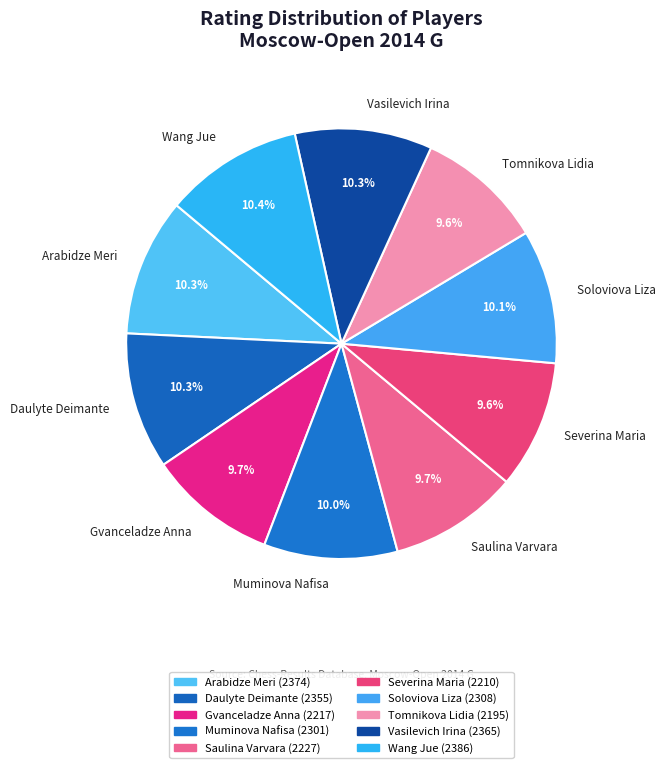

Which has a higher value, Daulyte Deimante or Severina Maria?

Daulyte Deimante